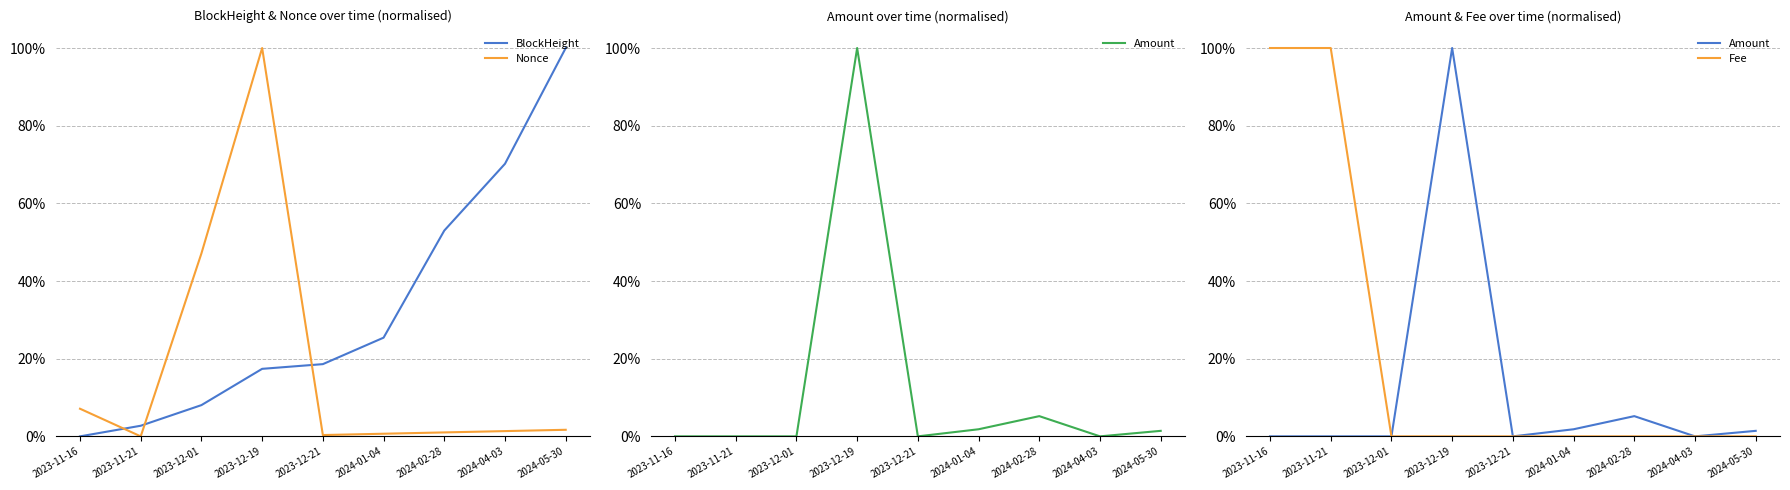

What are all the series names shown in the legend?

BlockHeight, Nonce, Amount, Fee